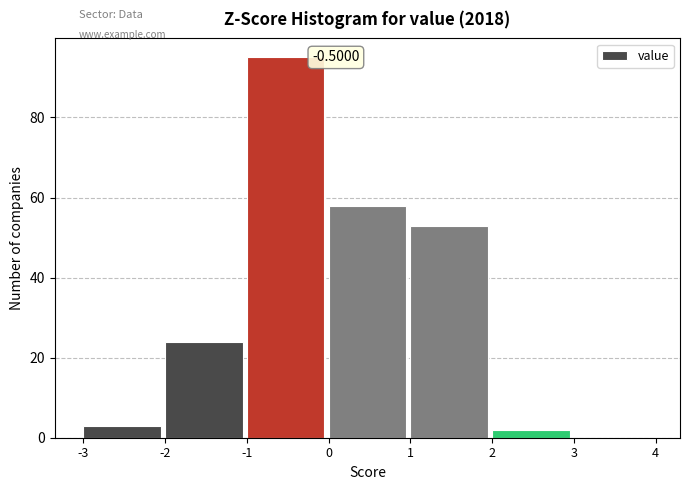

Over which range of the x-axis is the bar tallest?

-1 to 0